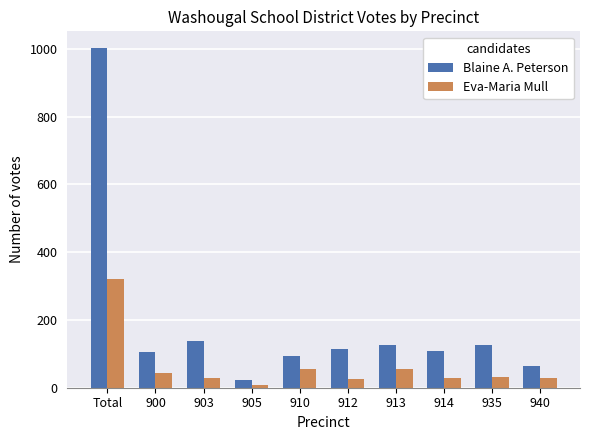

What is the difference between the maximum and minimum values in the Blaine A. Peterson series?

978